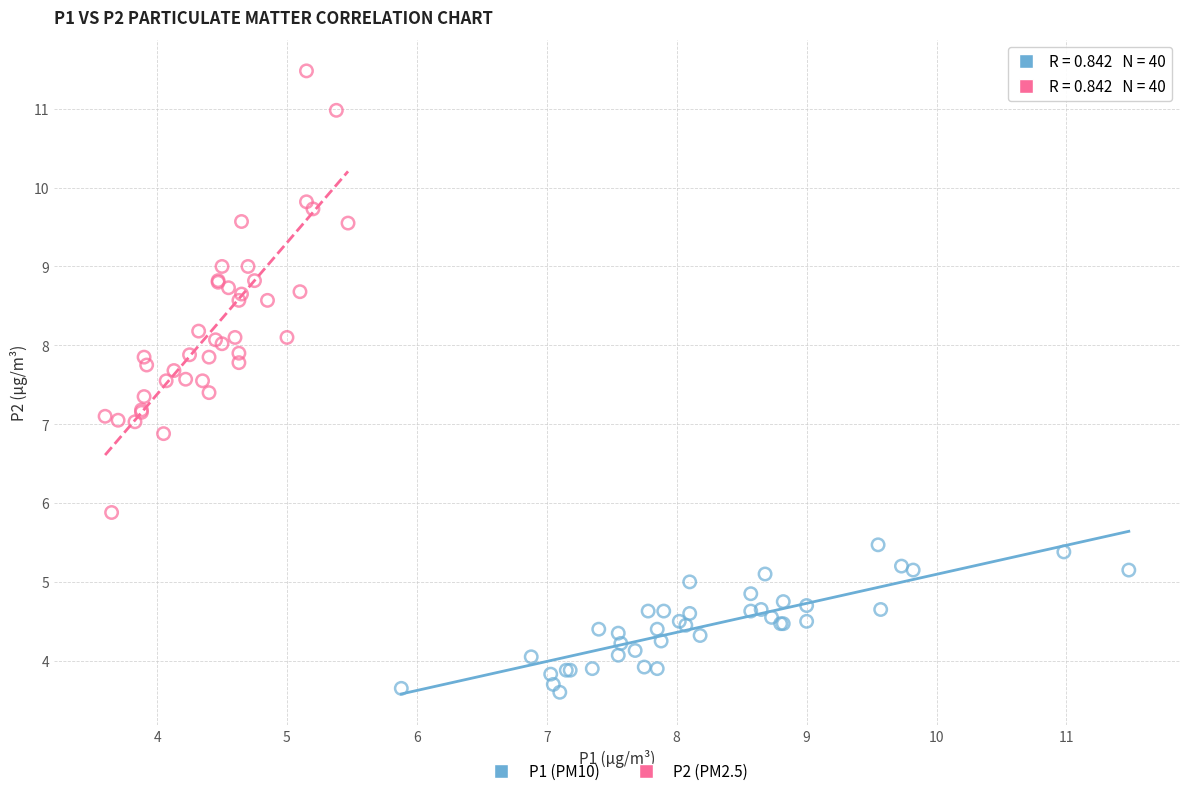

What are all the series names shown in the legend?

P1 (PM10), P2 (PM2.5)